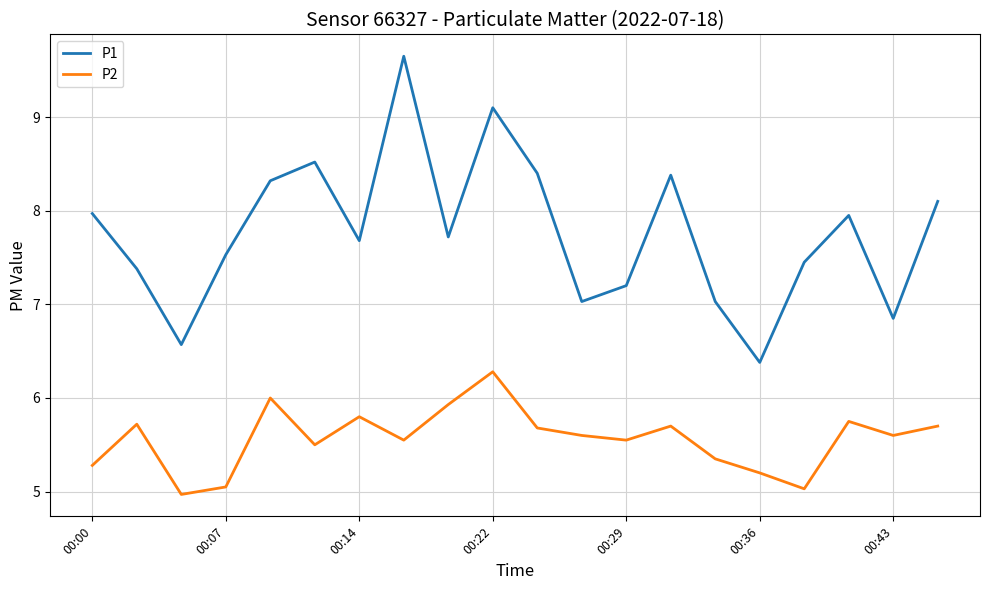

Which series has the largest range (max minus min)?

P1